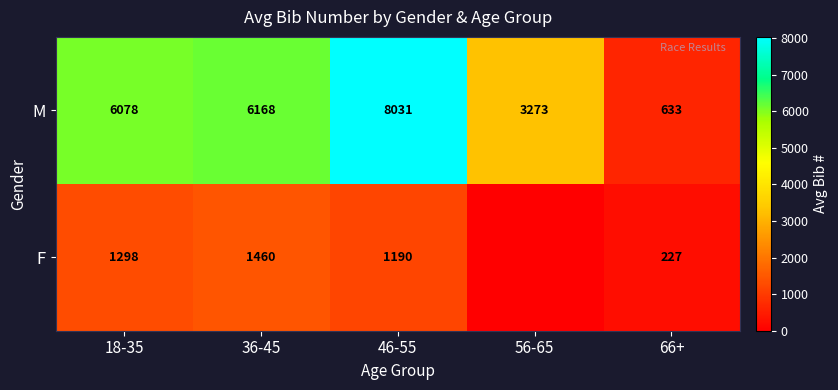

Which category has the highest value in the M series?

46-55